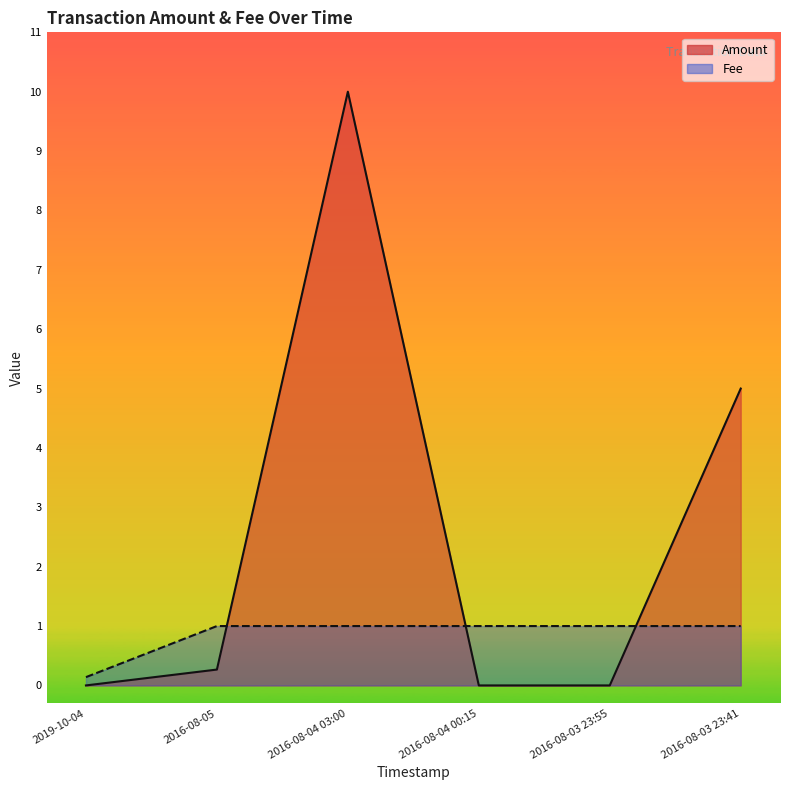

True or false: Amount and Fee cross at least once.

True